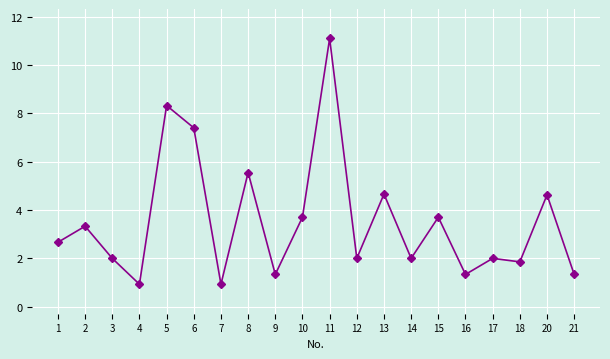

At which label does the data first exceed 2659?

2